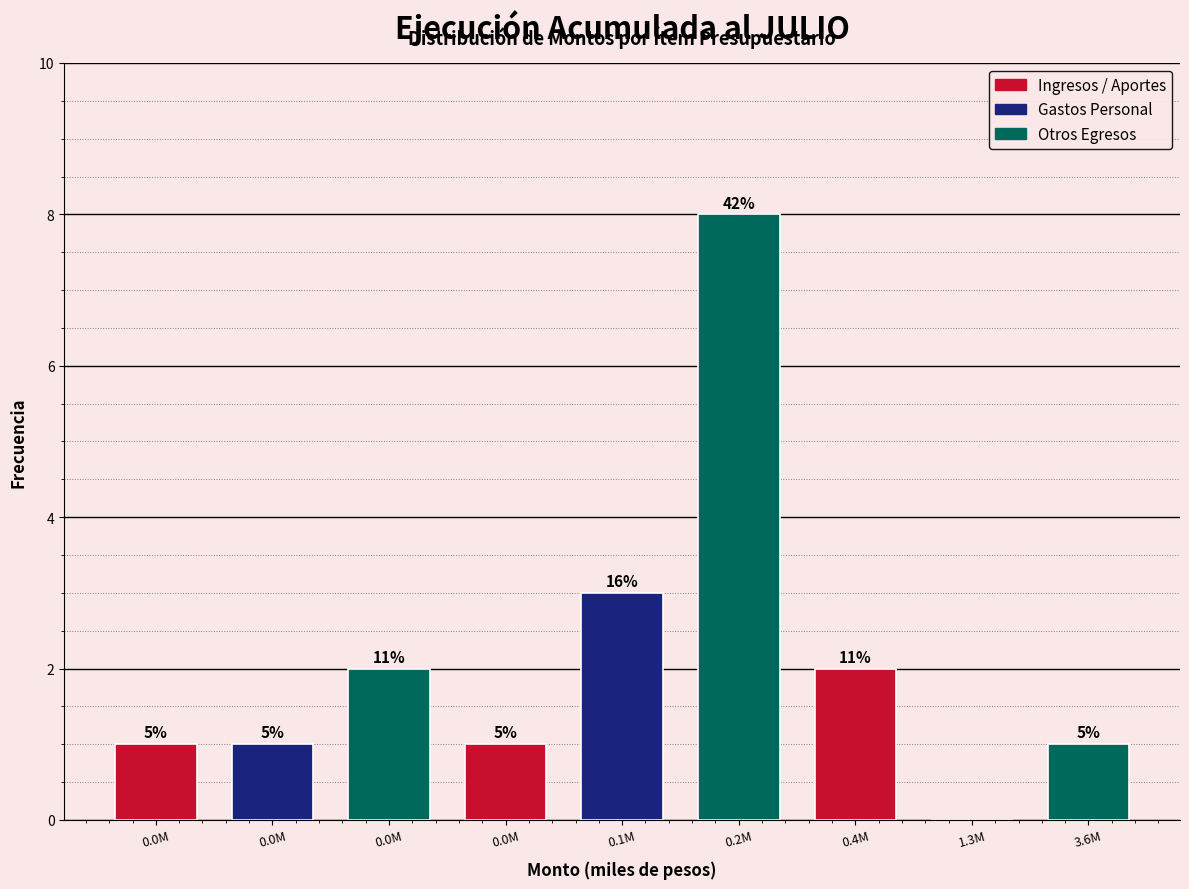

Are the bars horizontal?

No